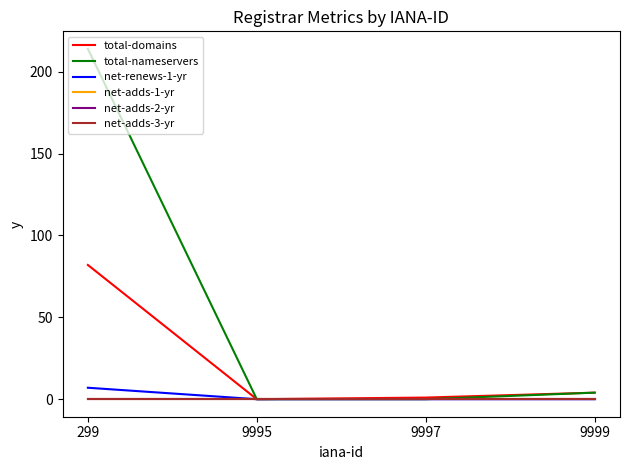

True or false: total-nameservers has more than 0 interior local peaks.

False